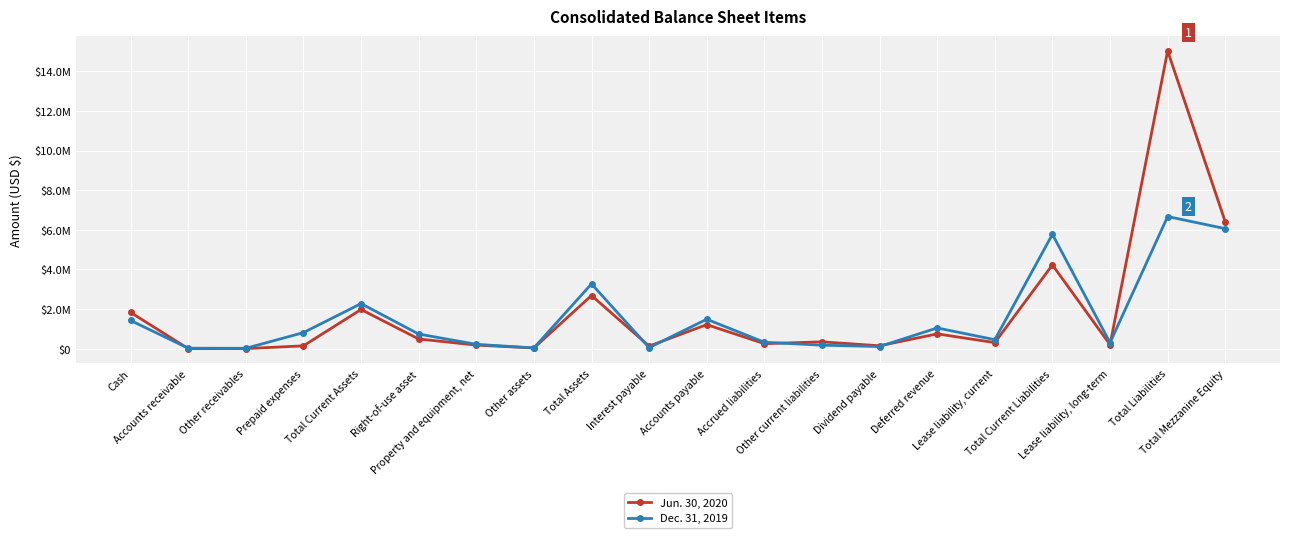

Reading left to right, transcribe all the data shown in this chart.

Jun. 30, 2020: Cash=1829912	Accounts receivable=3000	Other receivables=3891	Prepaid expenses=141719	Total Current Assets=1978522	Right-of-use asset=489268	Property and equipment, net=180429	Other assets=35054	Total Assets=2683273	Interest payable=128815	Accounts payable=1213573	Accrued liabilities=252365	Other current liabilities=345018	Dividend payable=145241	Deferred revenue=747031	Lease liability, current=306108	Total Current Liabilities=4226852	Lease liability, long-term=200848	Total Liabilities=15034617	Total Mezzanine Equity=6401762
Dec. 31, 2019: Cash=1424096	Accounts receivable=22667	Other receivables=18673	Prepaid expenses=810143	Total Current Assets=2275579	Right-of-use asset=738453	Property and equipment, net=219703	Other assets=36877	Total Assets=3270612	Interest payable=53198	Accounts payable=1485542	Accrued liabilities=324984	Other current liabilities=175181	Dividend payable=108641	Deferred revenue=1046156	Lease liability, current=453734	Total Current Liabilities=5773887	Lease liability, long-term=302175	Total Liabilities=6670861	Total Mezzanine Equity=6060493